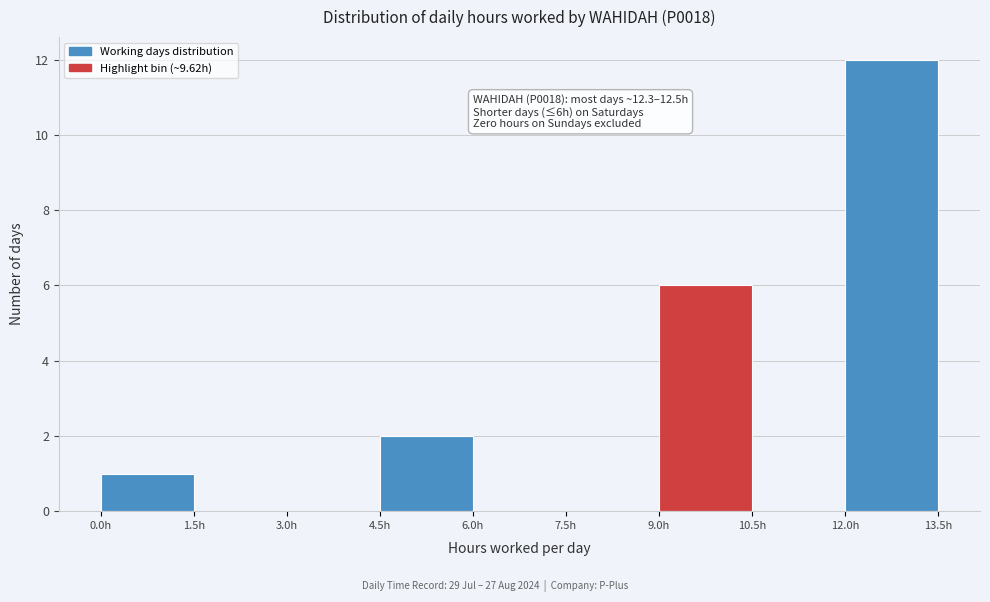

Which range on the x-axis has the tallest bar?

12.0 to 13.5